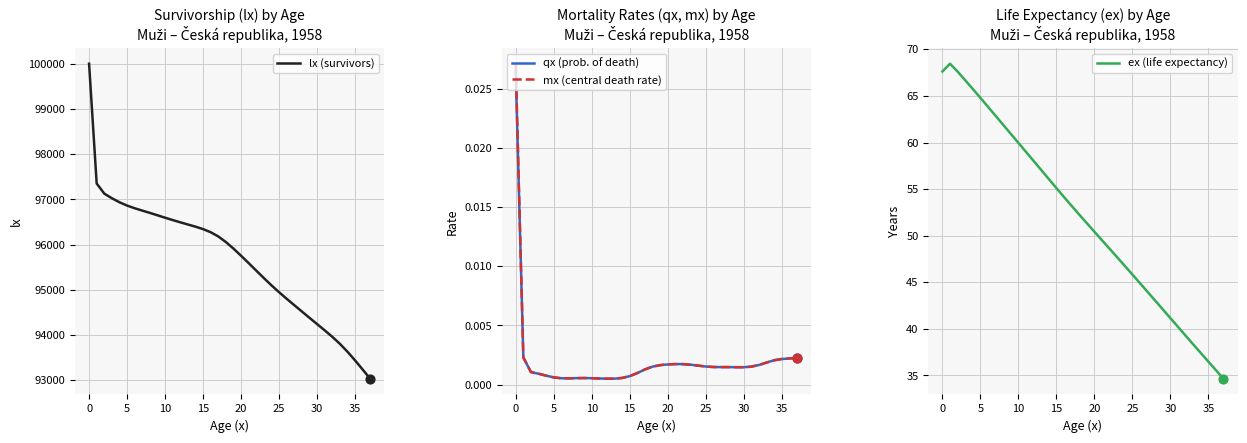

Which series has the largest total across all categories?

lx (survivors)